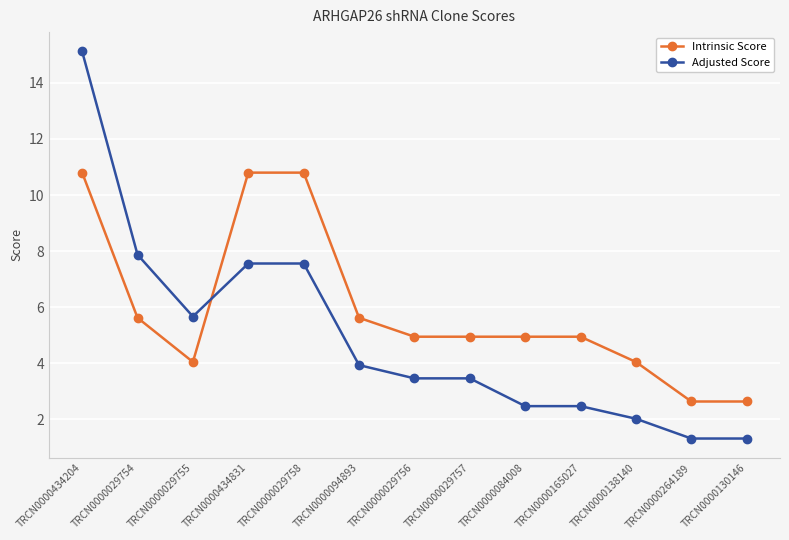

Where is the first local minimum for Adjusted Score?

TRCN0000029755